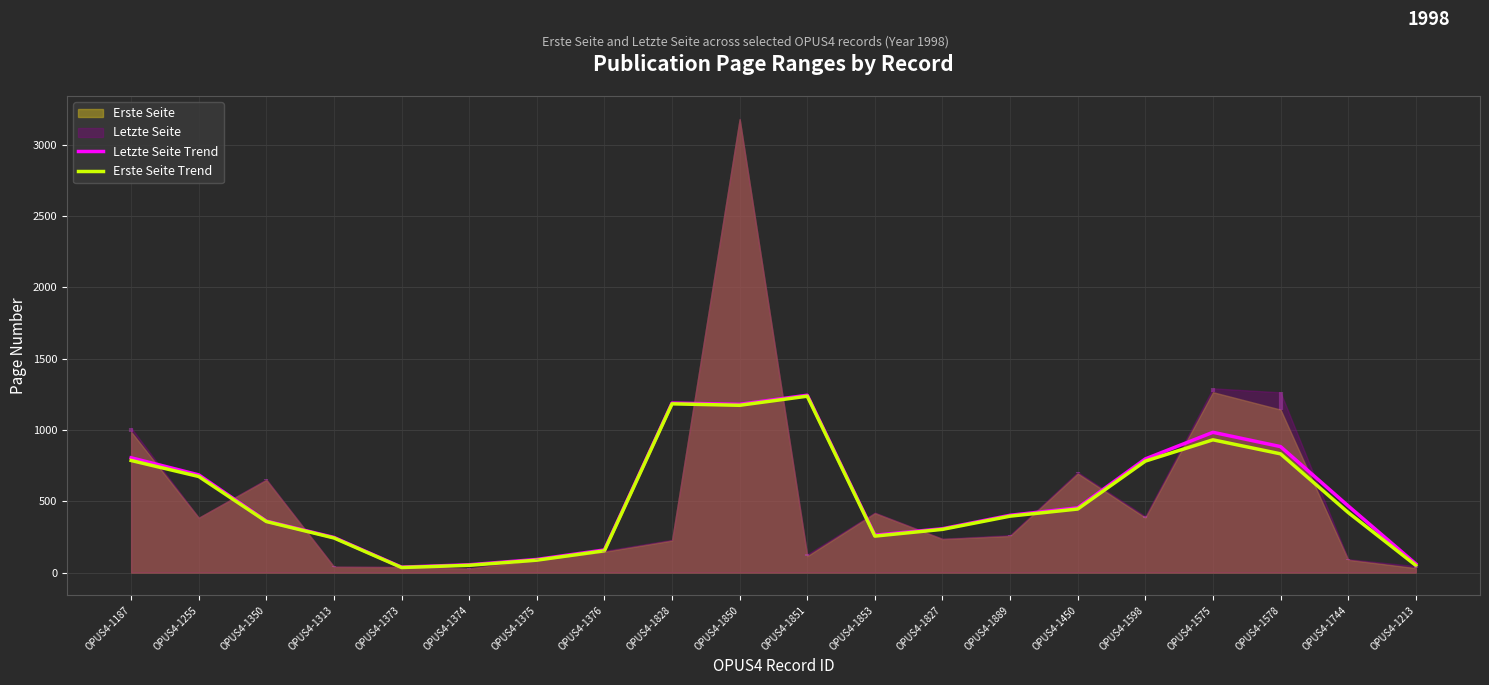

True or false: Erste Seite Trend has more than 1 interior local peaks.

True